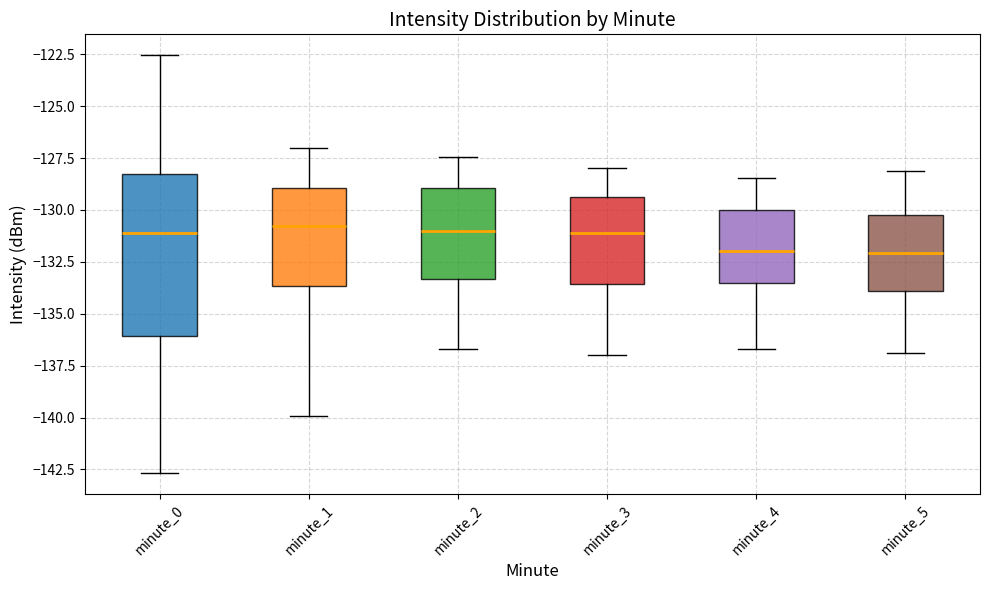

Comparing the boxes themselves (not the whiskers), which one is the tallest?

minute_0